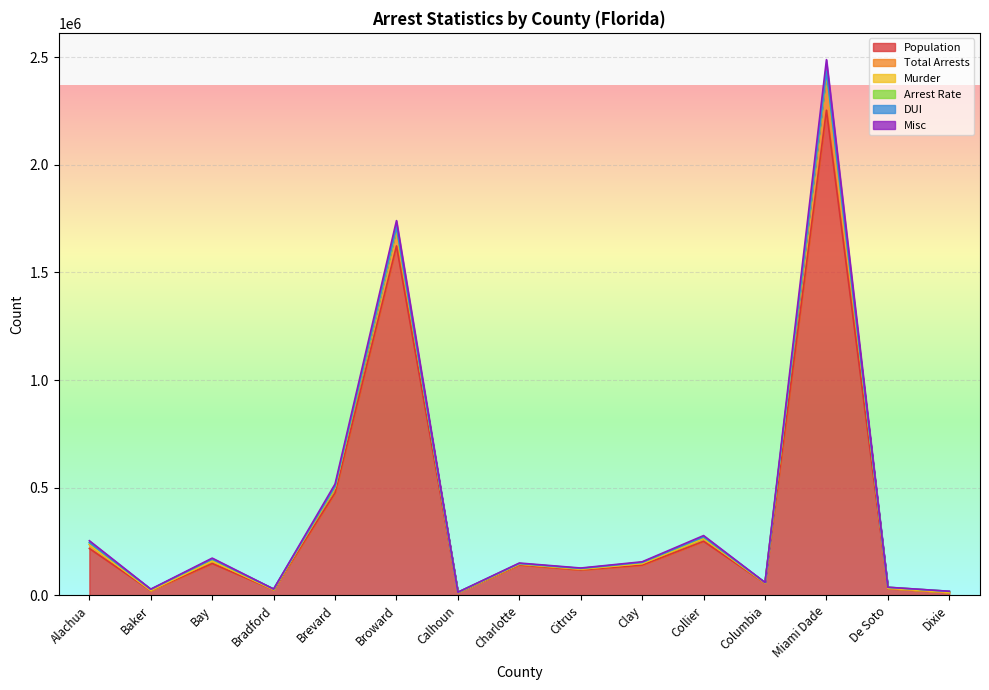

What is the approximate value of Total Arrests at Alachua?

18125.0